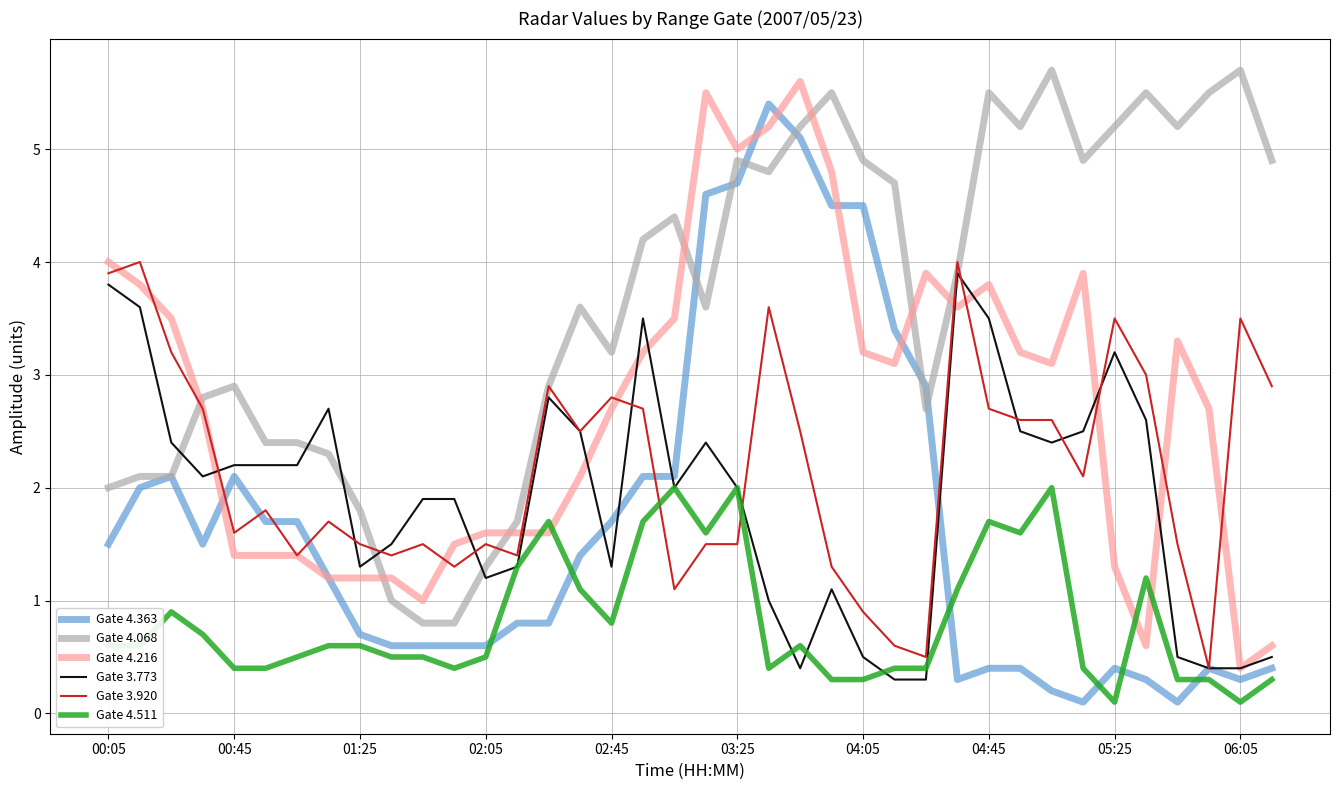

Which series has the largest total across all categories?

Gate 4.068